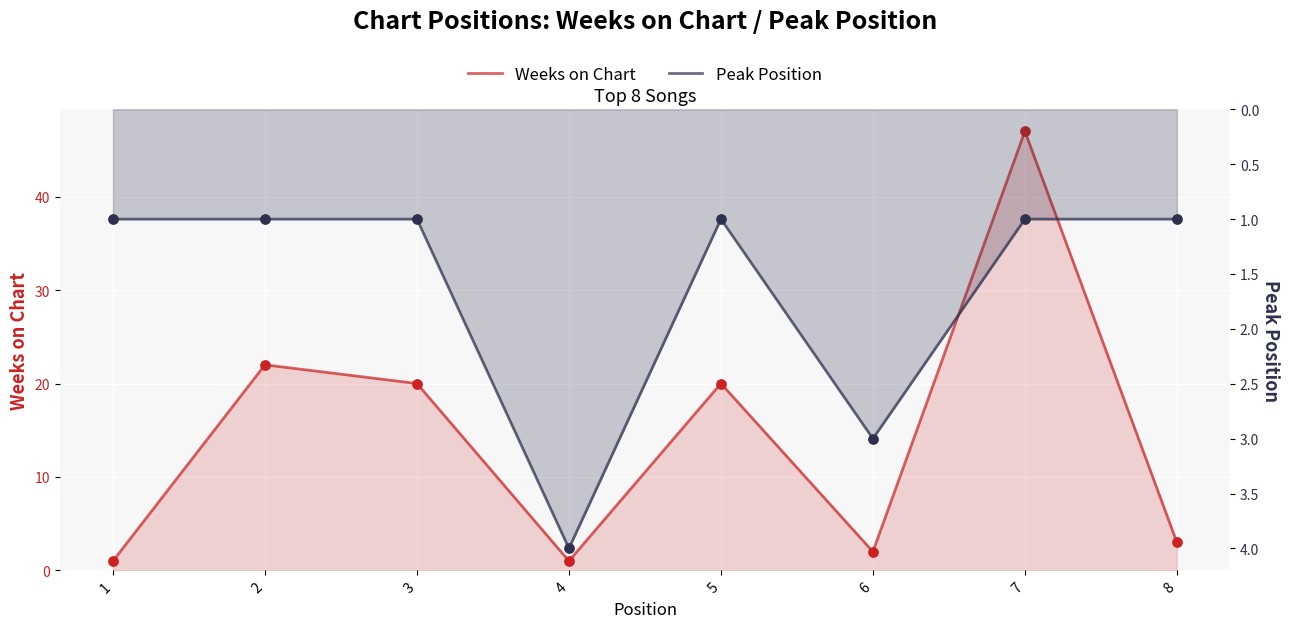

Which series has the largest total across all categories?

Weeks on Chart